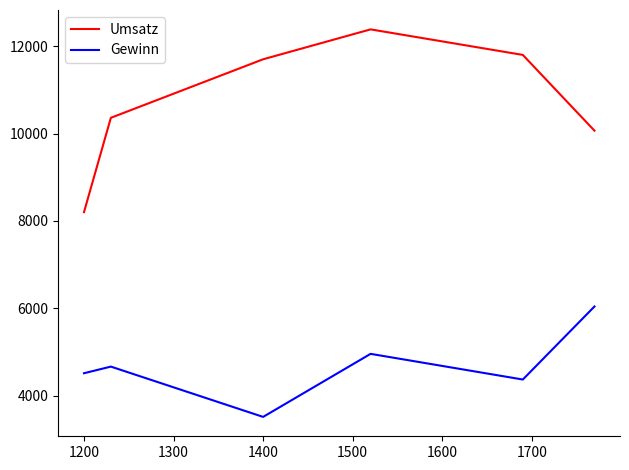

What are all the series names shown in the legend?

Umsatz, Gewinn